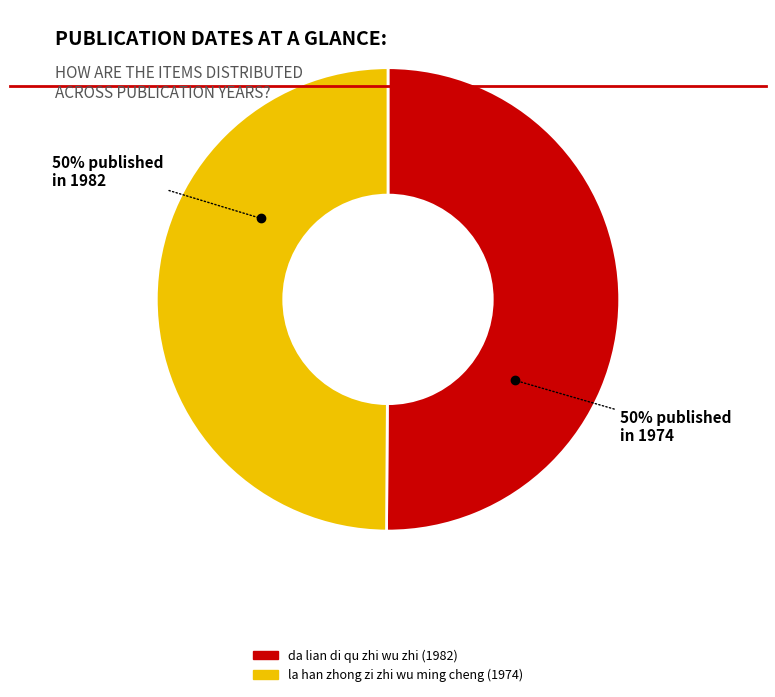

Do da lian di qu zhi wu zhi (1982) and la han zhong zi zhi wu ming cheng (1974) together represent more than half of the pie?

Yes